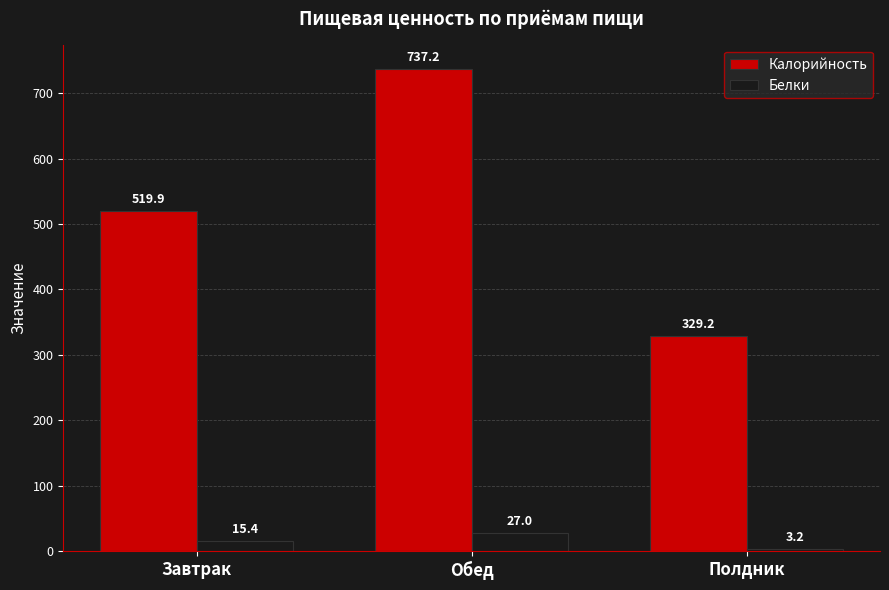

Is the value of Белки at Завтрак greater than the value of Калорийность at Завтрак?

No